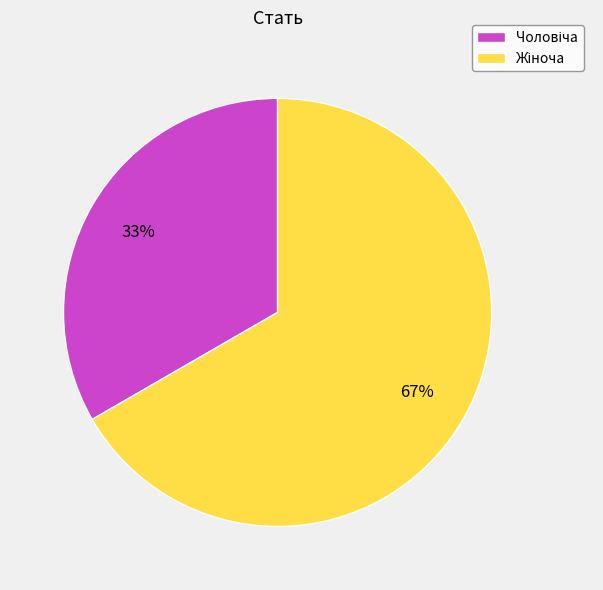

Does any single category account for the majority?

Yes